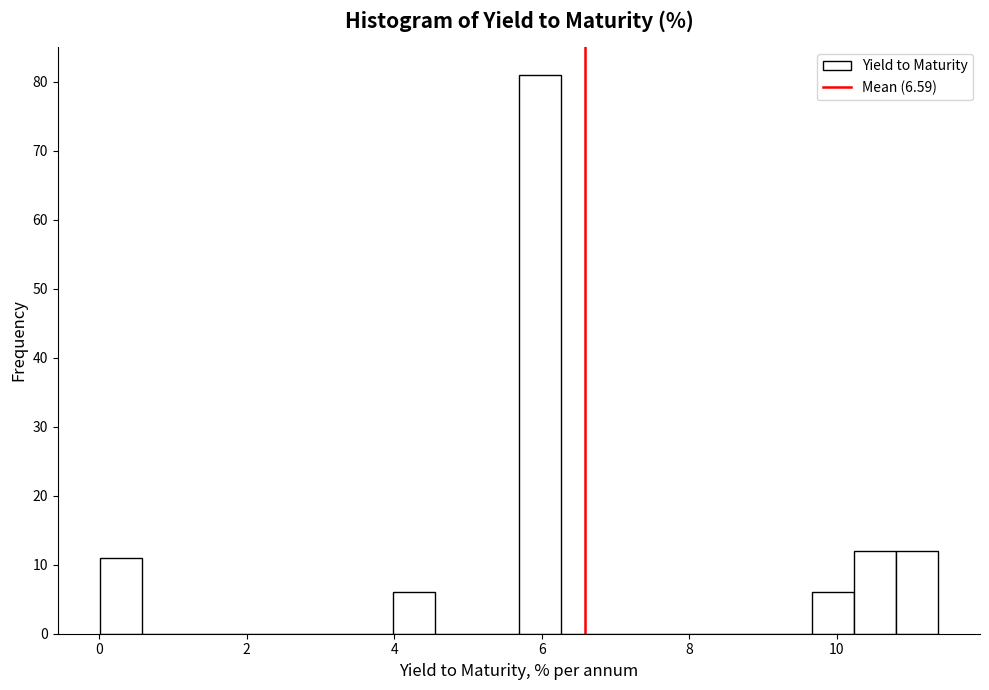

Around what value on the x-axis is the tallest bar? Give the approximate position of its centre, as read against the axis.

6.0